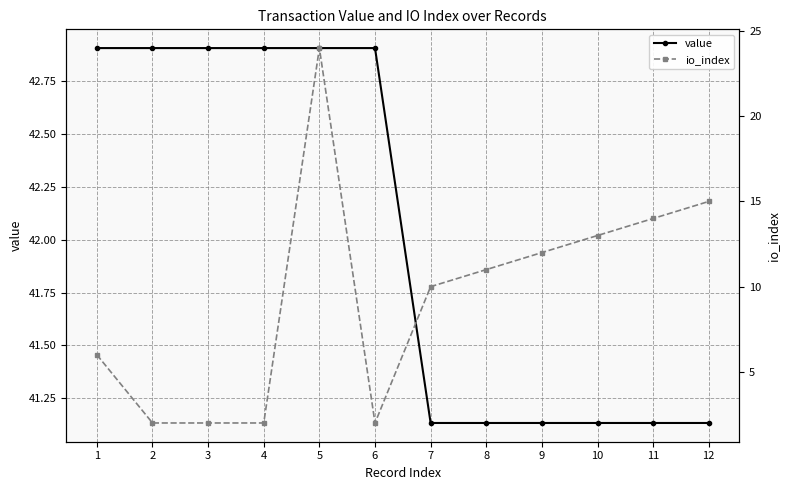

What are all the series names shown in the legend?

value, io_index